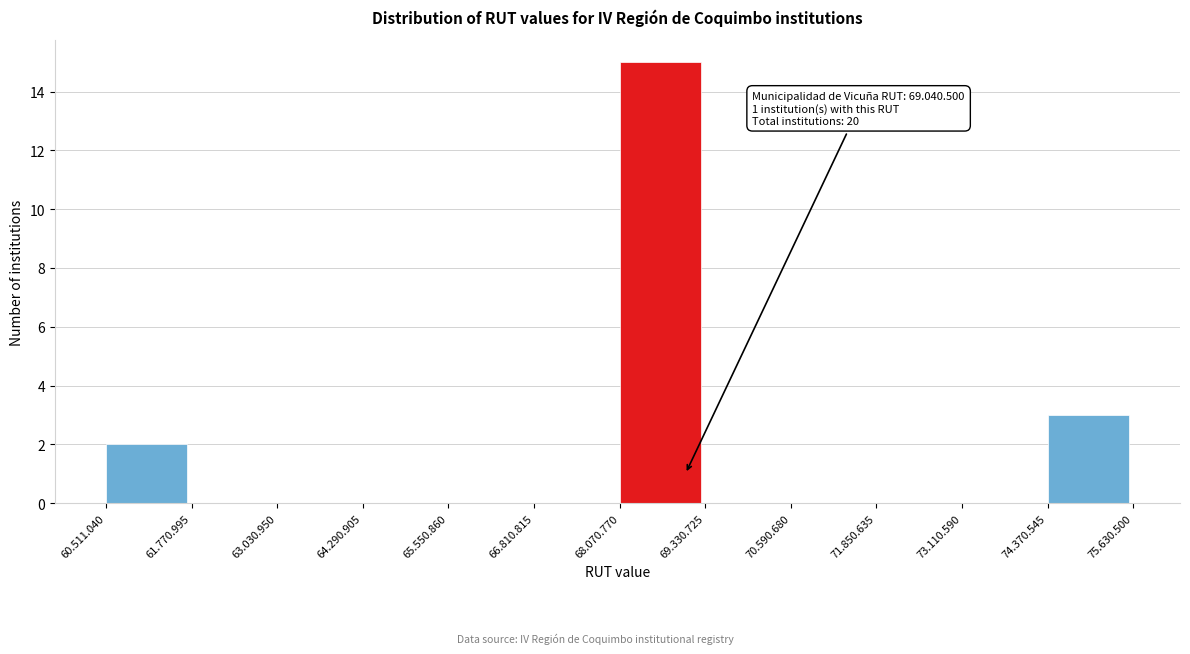

Reading right to left, extract all data points from this chart.

74.370.545=3	73.110.590=0	71.850.635=0	70.590.680=0	69.330.725=0	68.070.770=15	66.810.815=0	65.550.860=0	64.290.905=0	63.030.950=0	61.770.995=0	60.511.040=2